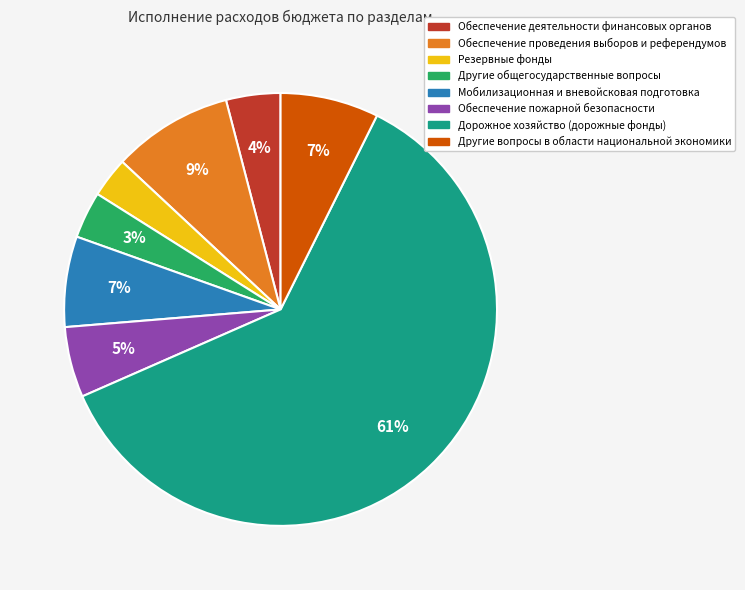

Is there a majority slice in this chart?

Yes